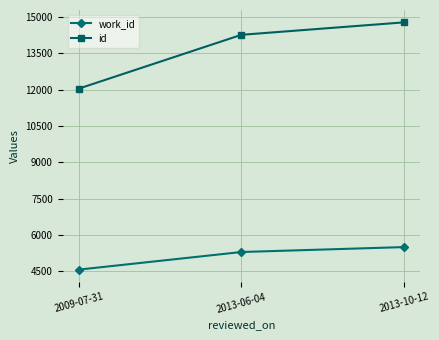

What is the smallest value displayed?

4577